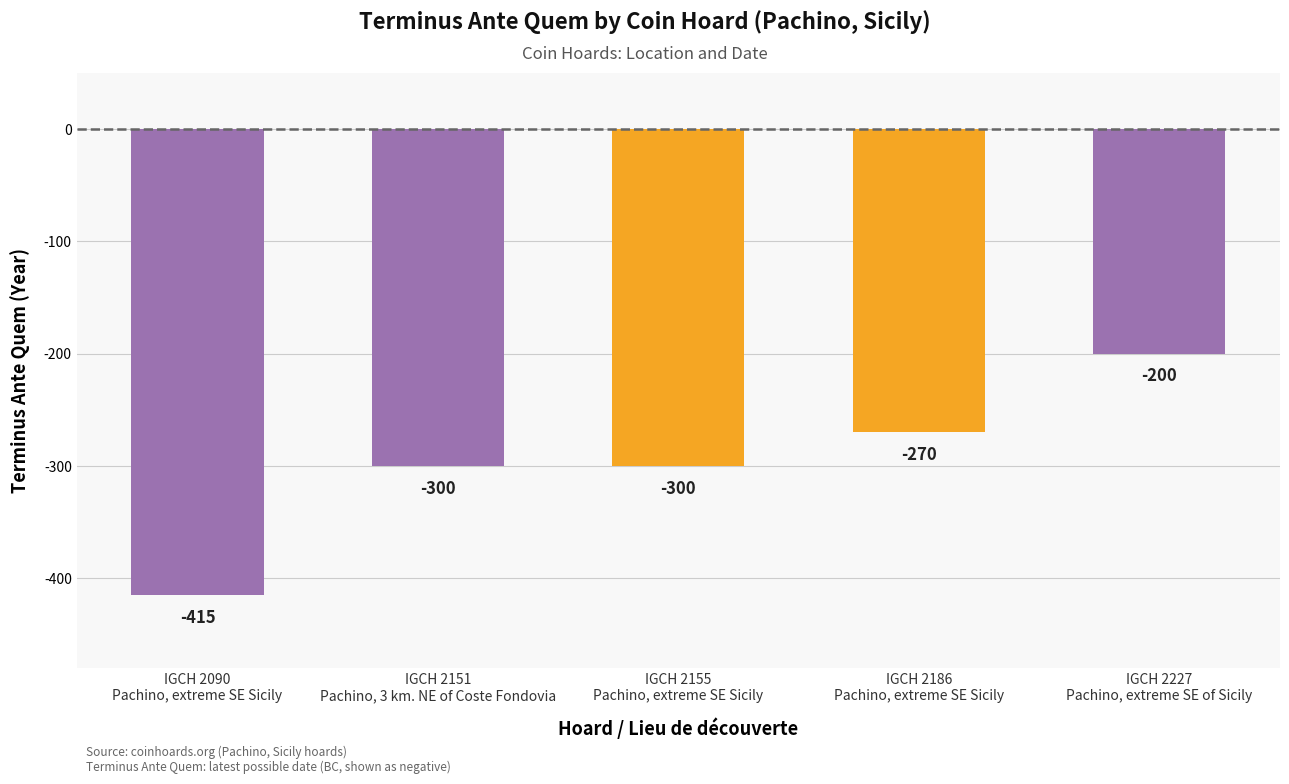

What is the change in value from IGCH 2186
Pachino, extreme SE Sicily to IGCH 2227
Pachino, extreme SE of Sicily?

+70